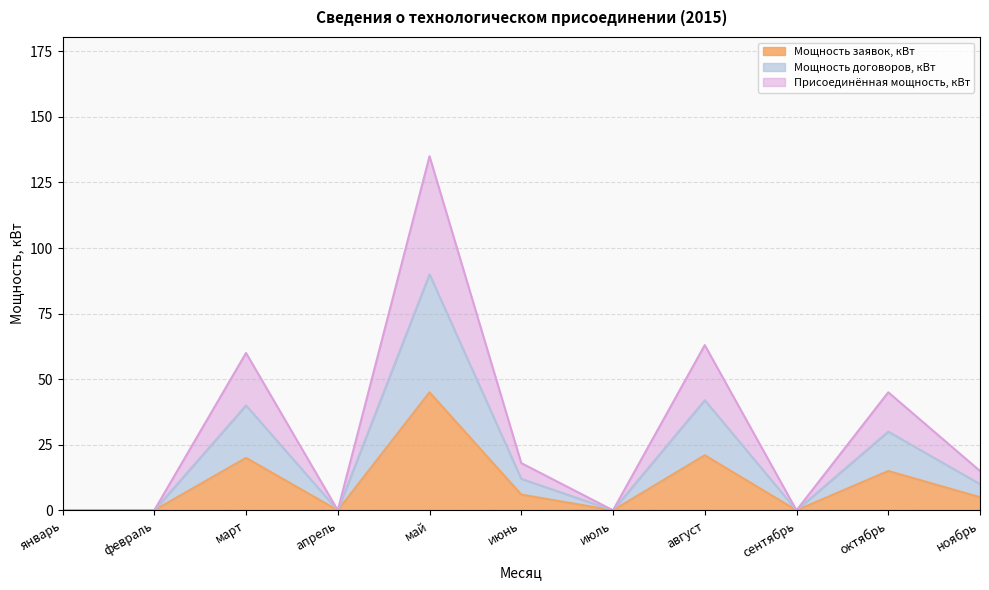

Rank the series at сентябрь from lowest to highest value.

Мощность заявок, кВт, Мощность договоров, кВт, Присоединённая мощность, кВт